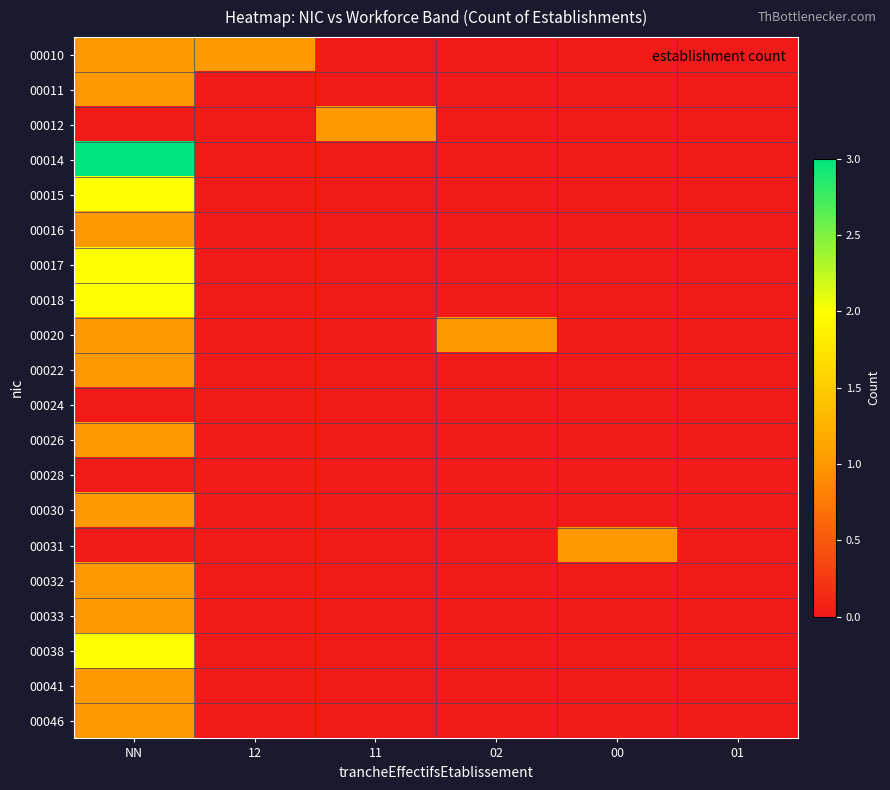

Reading left to right, list all the values displayed in this chart.

00010: NN=1	12=1	11=0	02=0	00=0	01=0
00011: NN=1	12=0	11=0	02=0	00=0	01=0
00012: NN=0	12=0	11=1	02=0	00=0	01=0
00014: NN=3	12=0	11=0	02=0	00=0	01=0
00015: NN=2	12=0	11=0	02=0	00=0	01=0
00016: NN=1	12=0	11=0	02=0	00=0	01=0
00017: NN=2	12=0	11=0	02=0	00=0	01=0
00018: NN=2	12=0	11=0	02=0	00=0	01=0
00020: NN=1	12=0	11=0	02=1	00=0	01=0
00022: NN=1	12=0	11=0	02=0	00=0	01=0
00024: NN=0	12=0	11=0	02=0	00=0	01=0
00026: NN=1	12=0	11=0	02=0	00=0	01=0
00028: NN=0	12=0	11=0	02=0	00=0	01=0
00030: NN=1	12=0	11=0	02=0	00=0	01=0
00031: NN=0	12=0	11=0	02=0	00=1	01=0
00032: NN=1	12=0	11=0	02=0	00=0	01=0
00033: NN=1	12=0	11=0	02=0	00=0	01=0
00038: NN=2	12=0	11=0	02=0	00=0	01=0
00041: NN=1	12=0	11=0	02=0	00=0	01=0
00046: NN=1	12=0	11=0	02=0	00=0	01=0